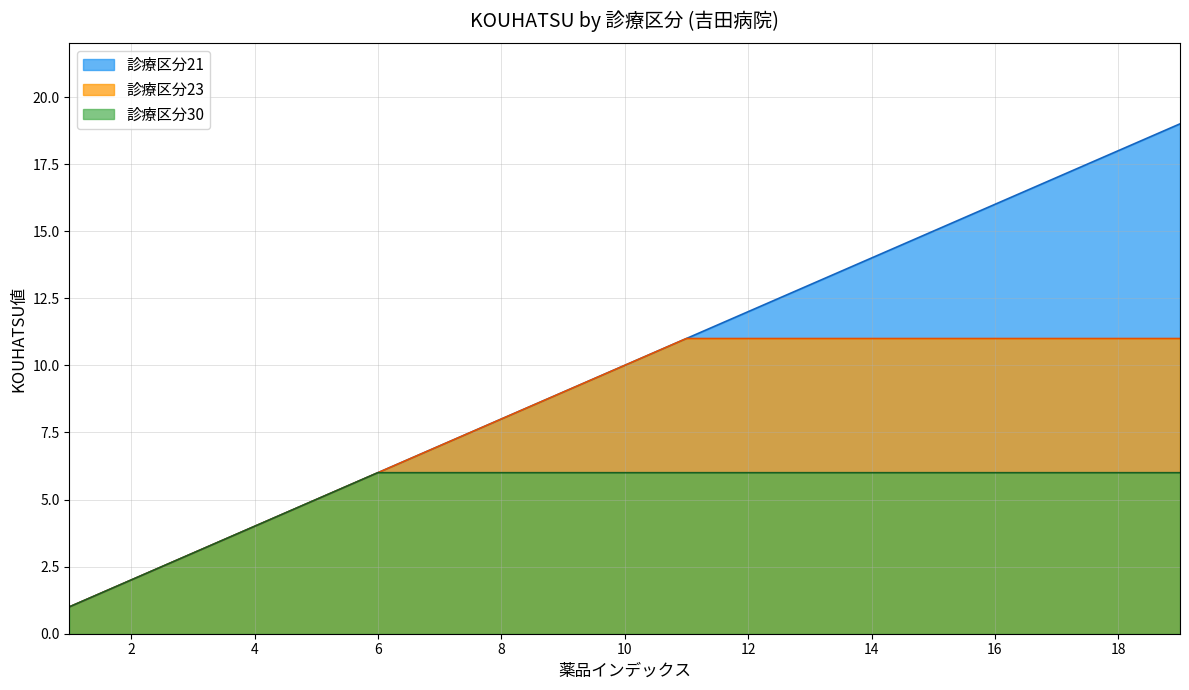

Which series has the largest total across all categories?

診療区分21